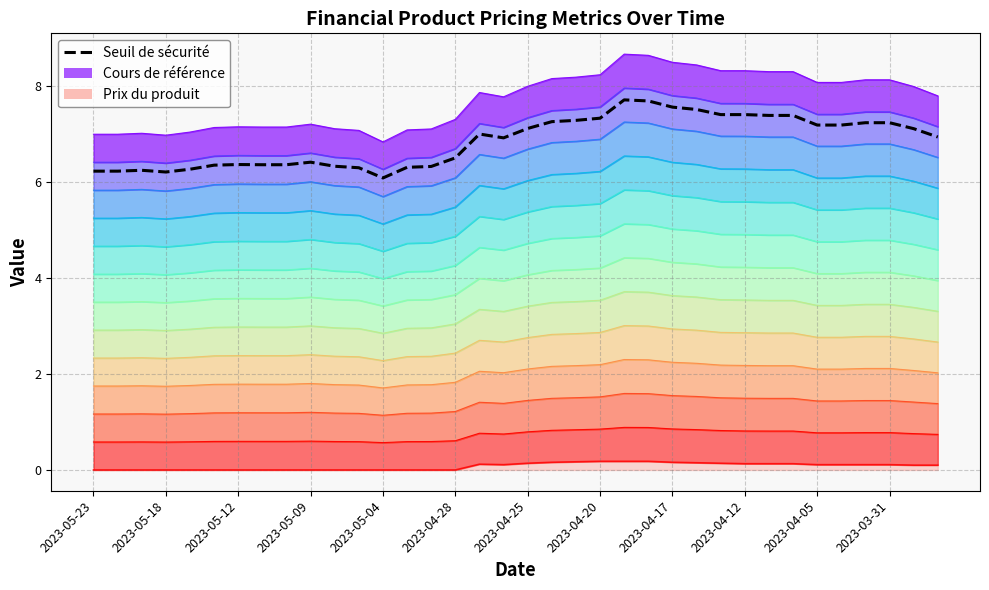

List the series in order of their peak value, highest first.

Cours de référence, Seuil de sécurité, Prix du produit